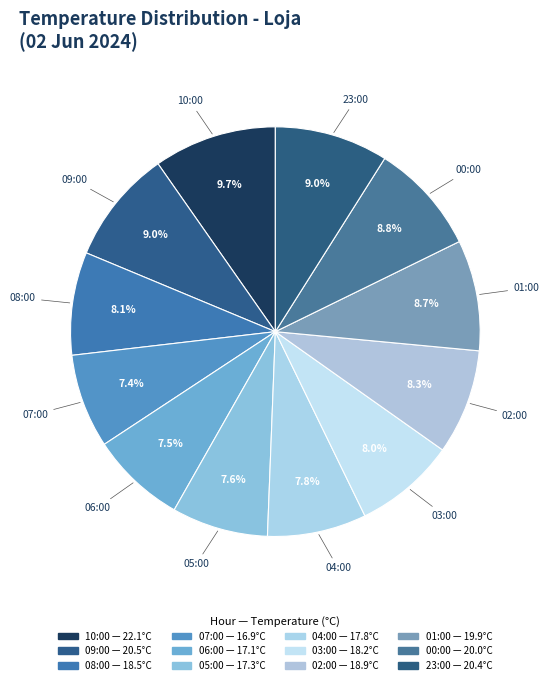

Which category has the smallest portion of the pie?

07:00